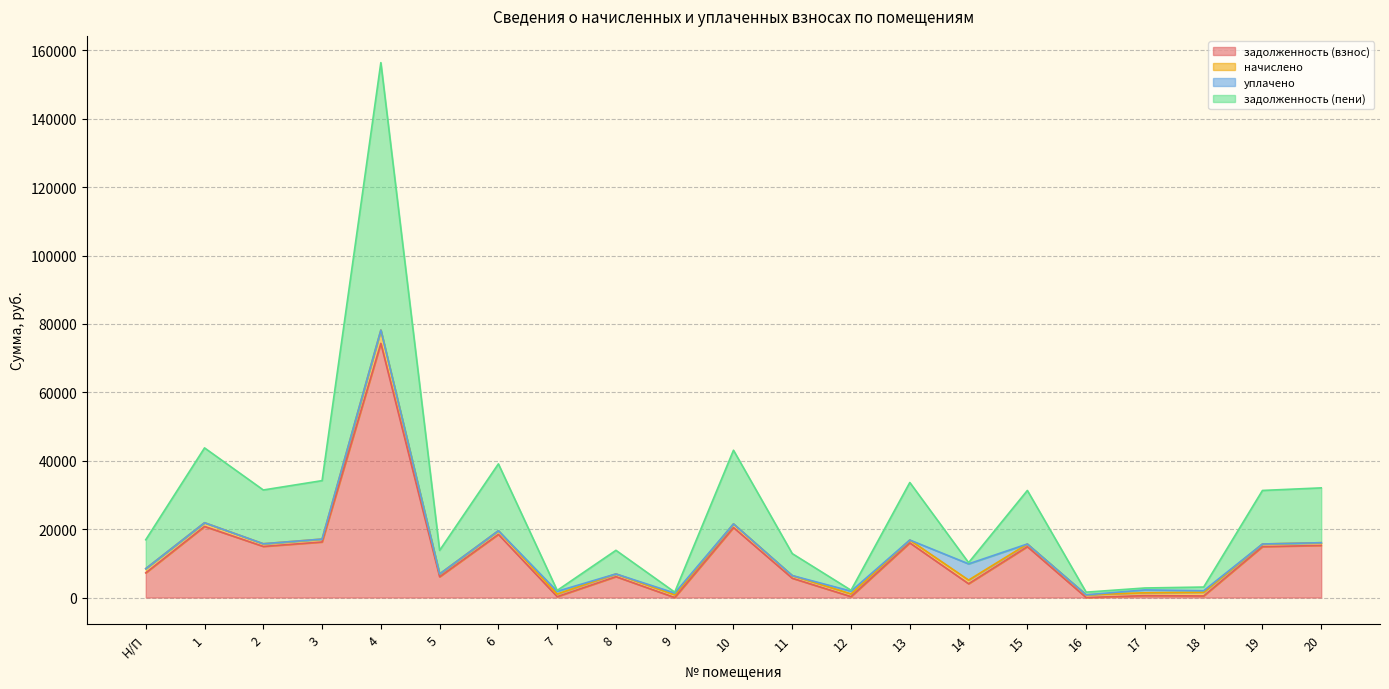

What is the sum of all задолженность (взнос) values?

256791.9